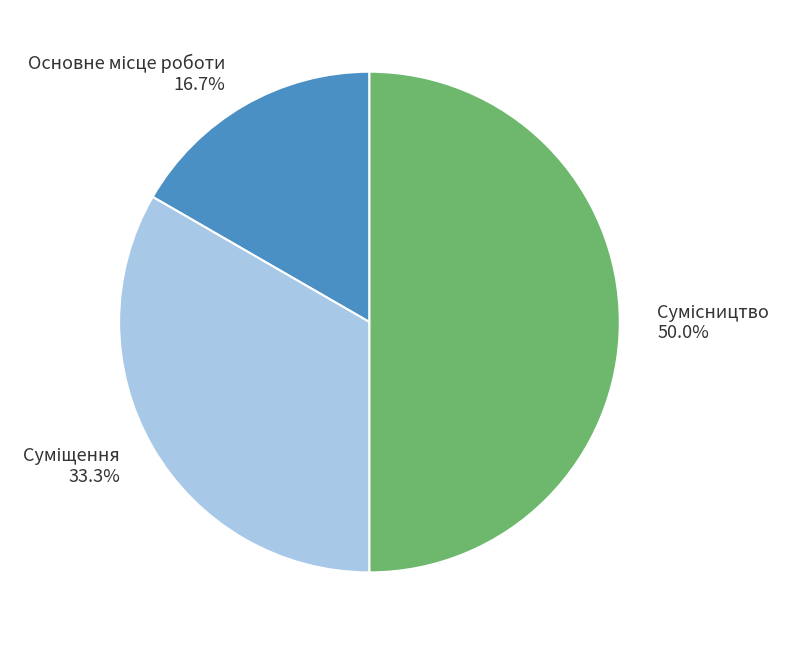

To the nearest percent, what is the average slice percentage?

33%